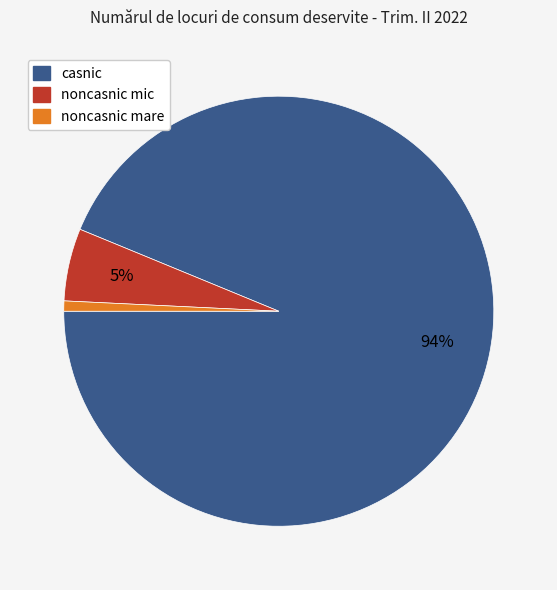

Which category has the smallest portion of the pie?

noncasnic mare